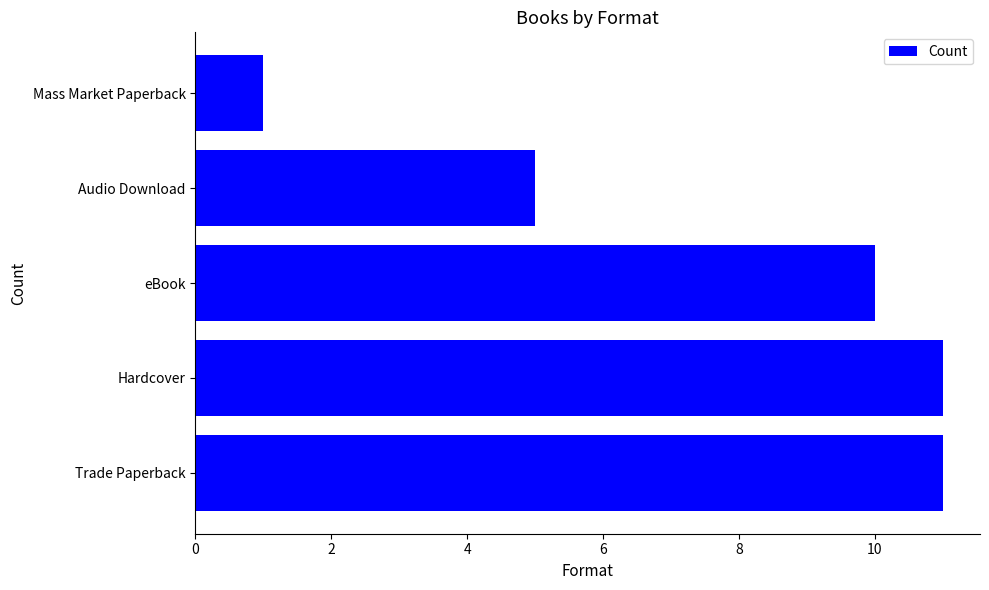

True or false: the data shows 1 at Mass Market Paperback.

True